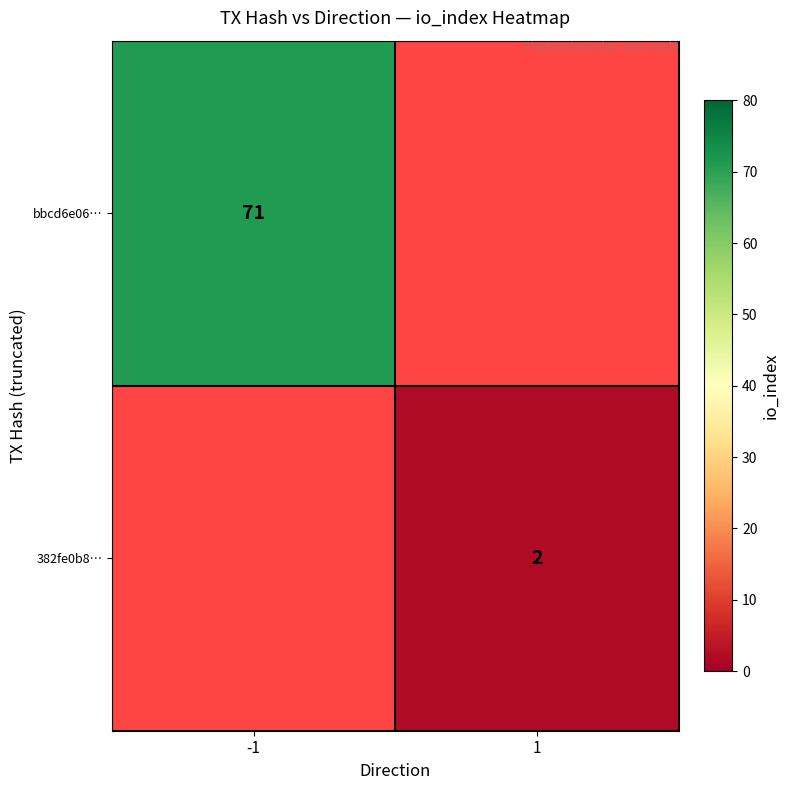

Is it true that 382fe0b8… equals 2 at 1?

True